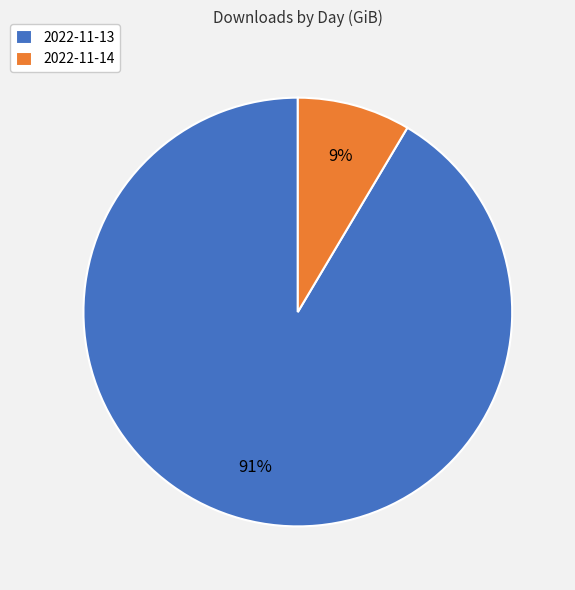

To the nearest percent, what is the average slice percentage?

50%